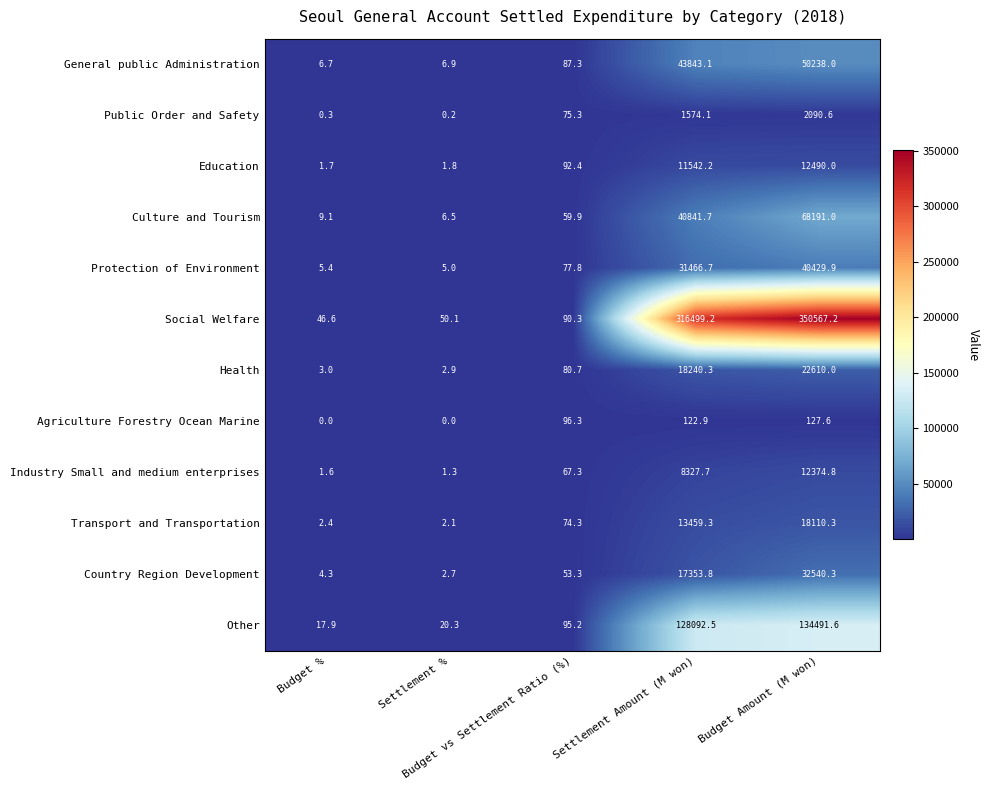

What is the maximum value shown in the chart?

350567.2